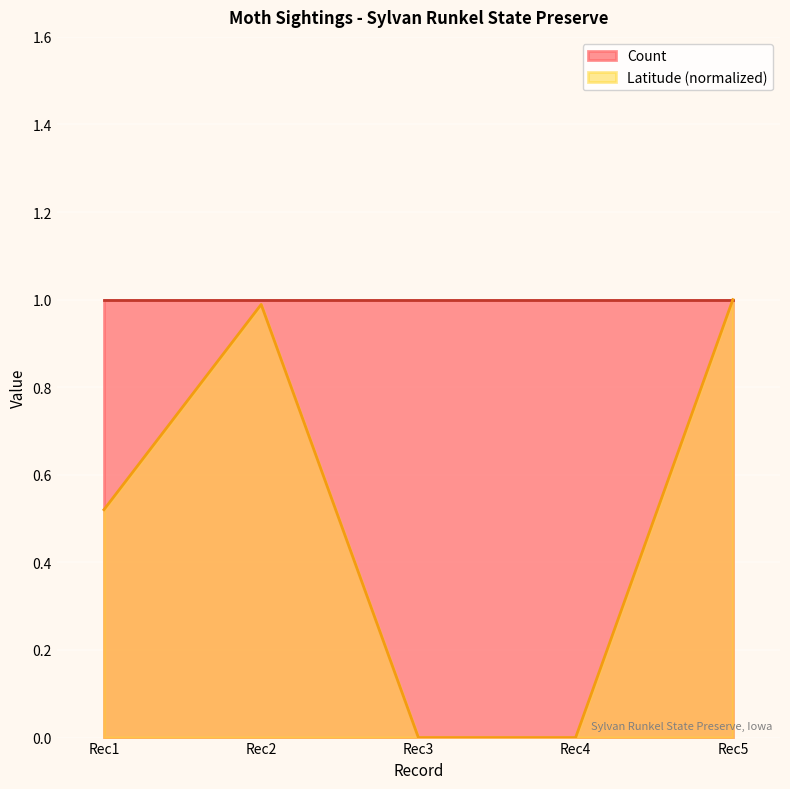

Rank the series by their average value, from highest to lowest.

Count, Latitude (normalized)